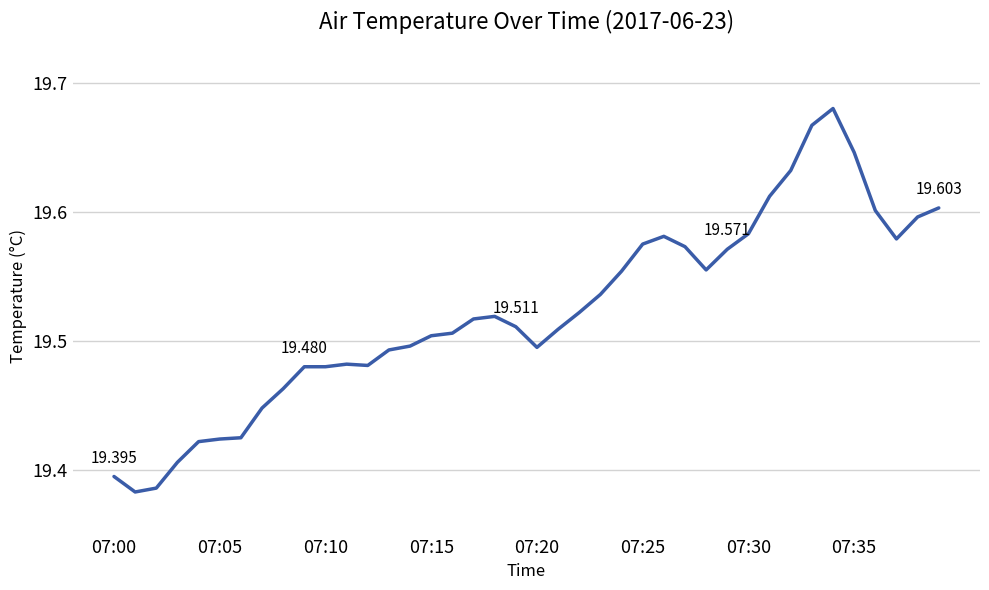

Does the chart display data point markers on the line(s)?

No